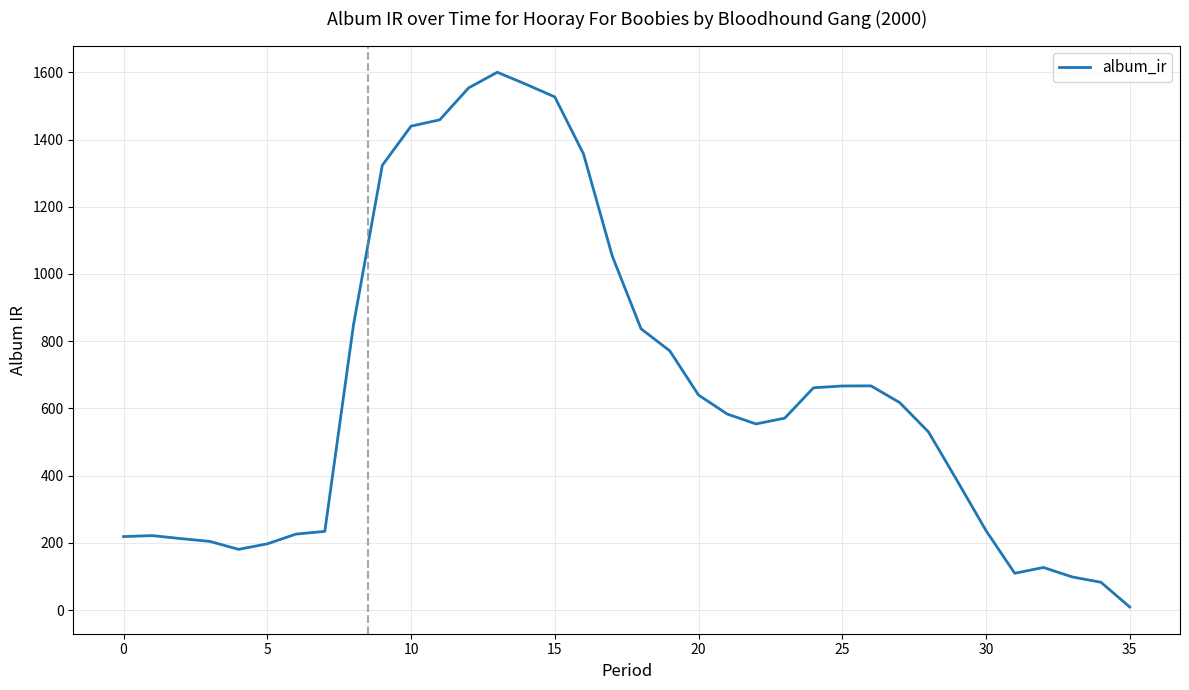

What is the maximum value shown in the chart?

1600.2